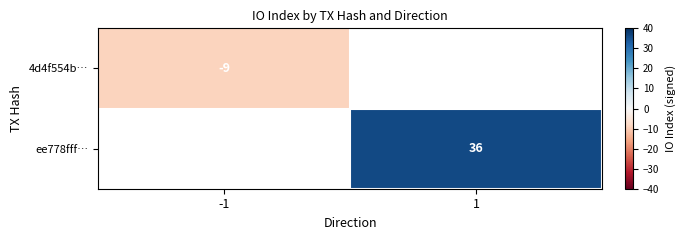

The value of ee778fff… at 1 is 9. True or false?

False